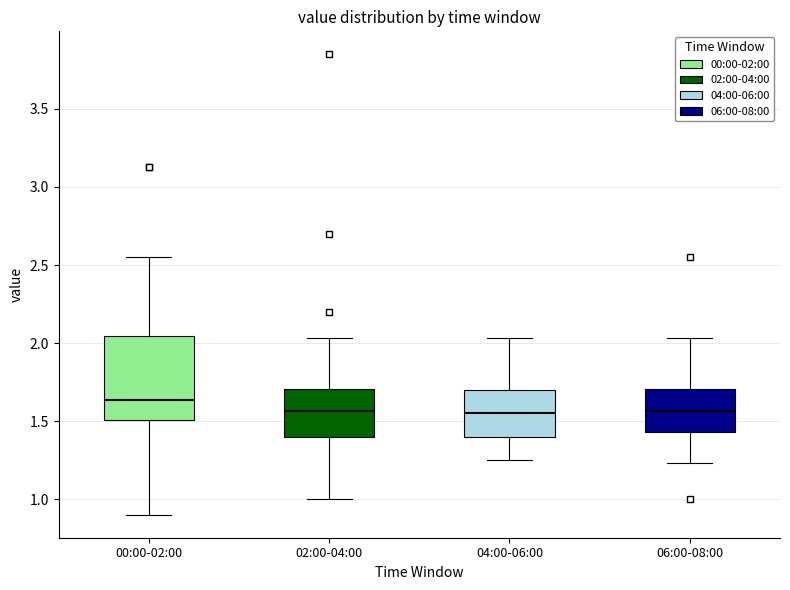

Reading left to right, transcribe this box plot: for each box, give where its median line is, the range the box spans, and where its two whiskers end, as read against the y-axis. The values are not printed on the chart, so give them approximately, as read against the axis.

00:00-02:00: median 1.65, box 1.50 to 2.05, whiskers 0.90 to 2.55
02:00-04:00: median 1.55, box 1.40 to 1.70, whiskers 1.00 to 2.05
04:00-06:00: median 1.55, box 1.40 to 1.70, whiskers 1.25 to 2.05
06:00-08:00: median 1.55, box 1.45 to 1.70, whiskers 1.25 to 2.05